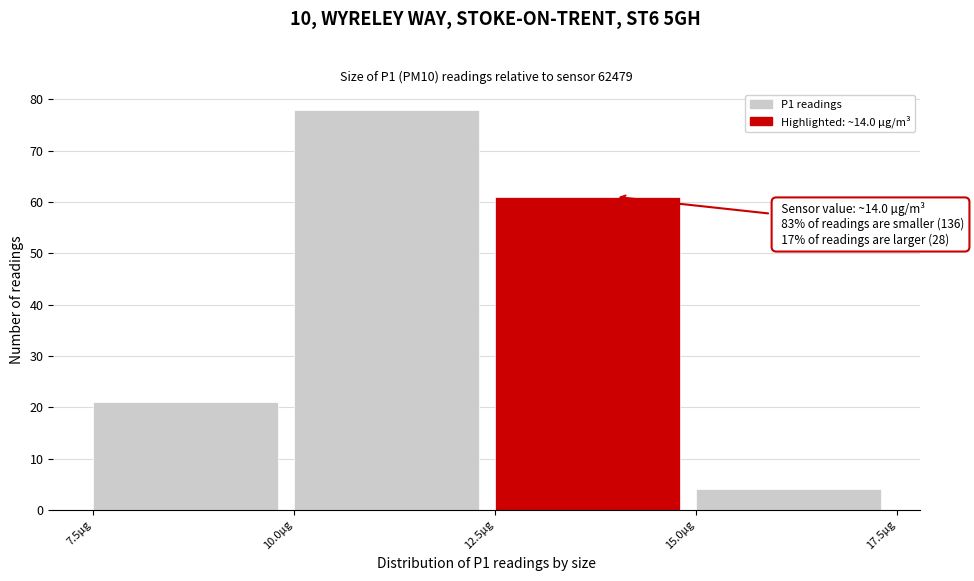

Which range on the x-axis has the tallest bar?

10.0 to 12.5